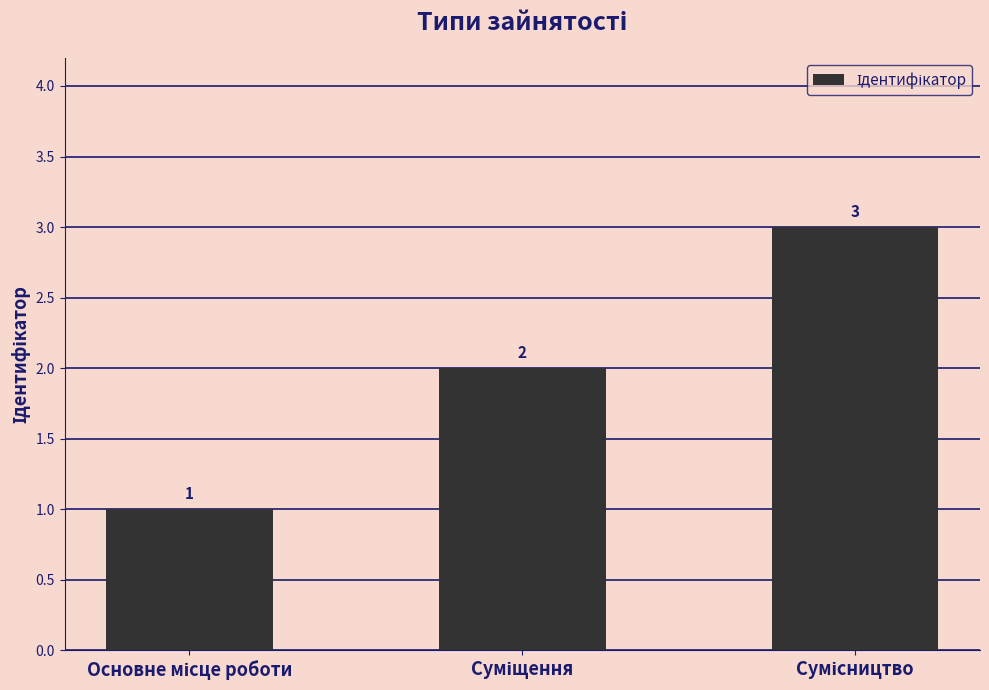

How many values are between 1 and 3?

3